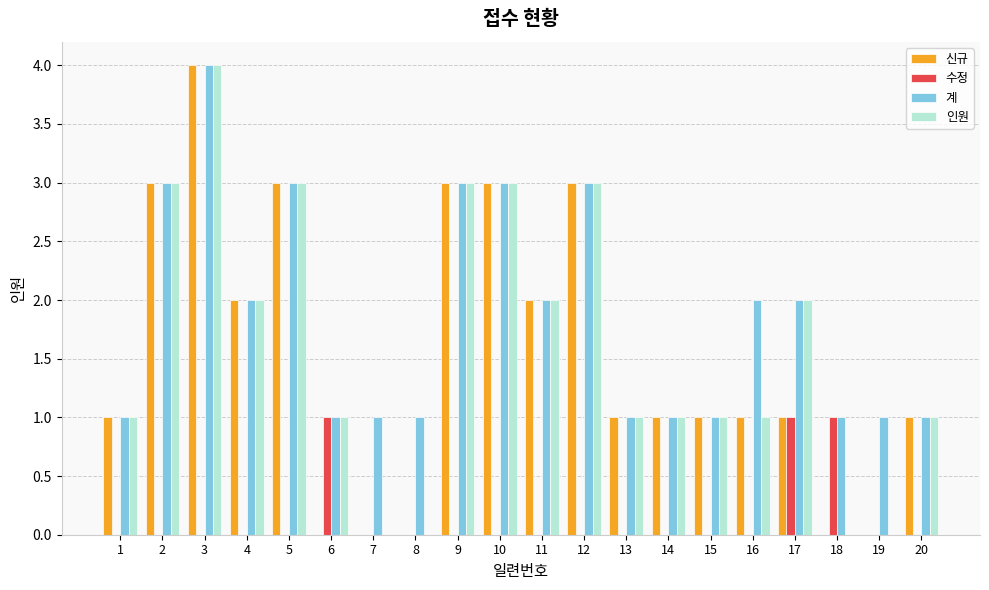

At which category is the sum across all series the highest?

3